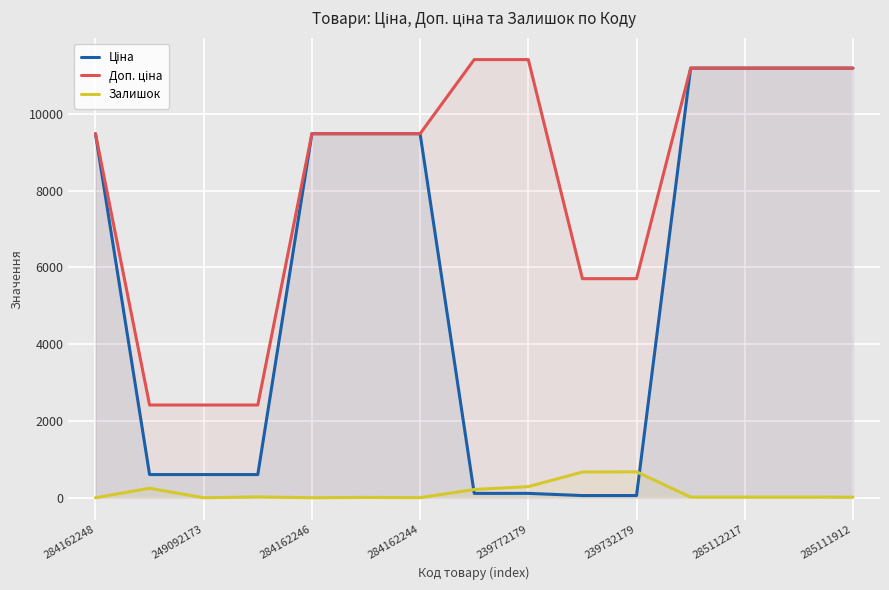

What are all the series names shown in the legend?

Ціна, Доп. ціна, Залишок